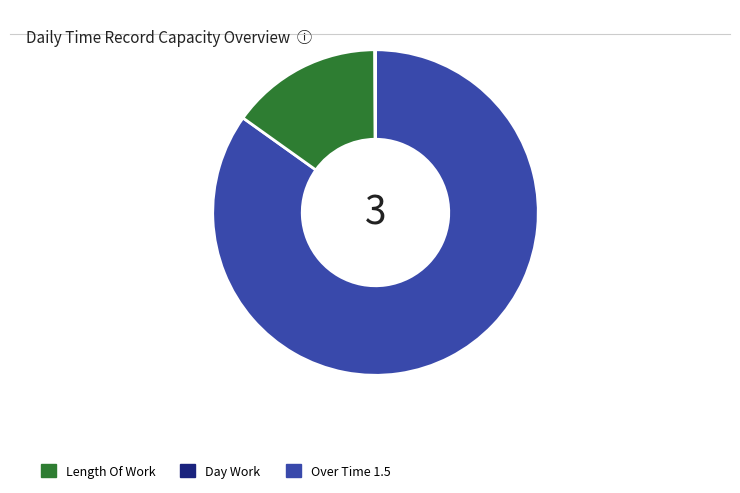

Is there any slice that represents more than half of the pie?

Yes